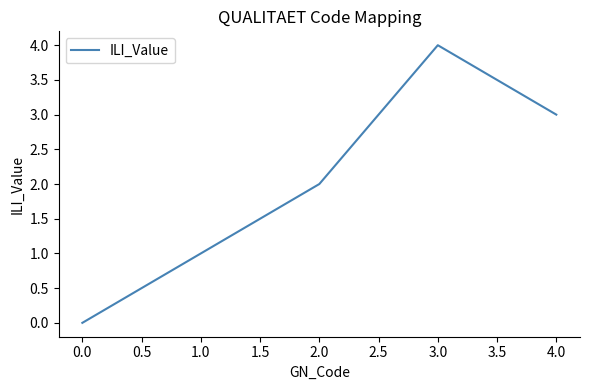

At which category does the chart reach its peak across all series?

3.0